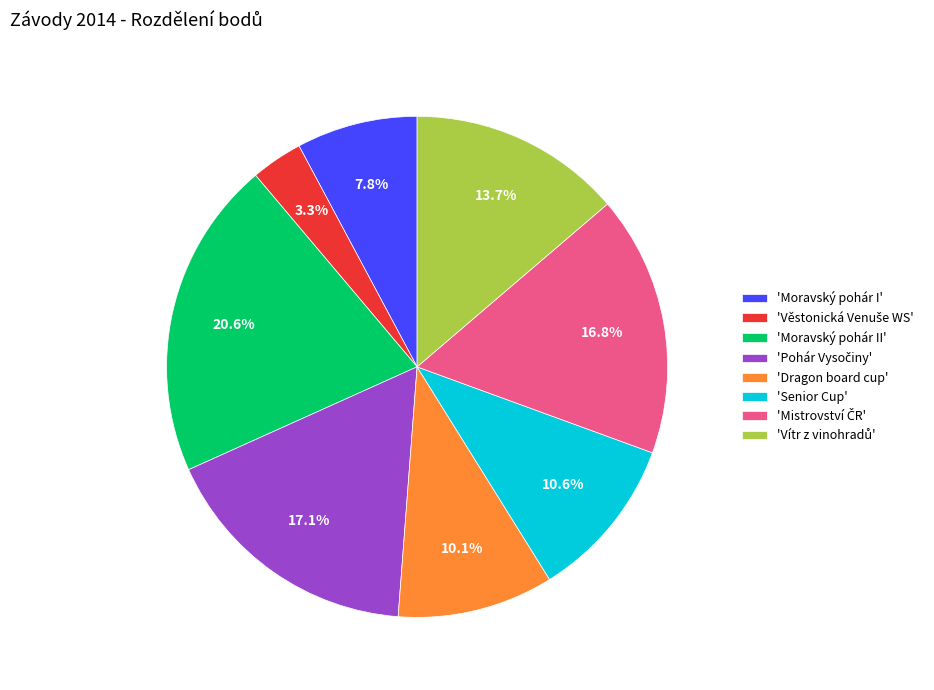

What is the largest slice in the pie chart?

'Moravský pohár II'